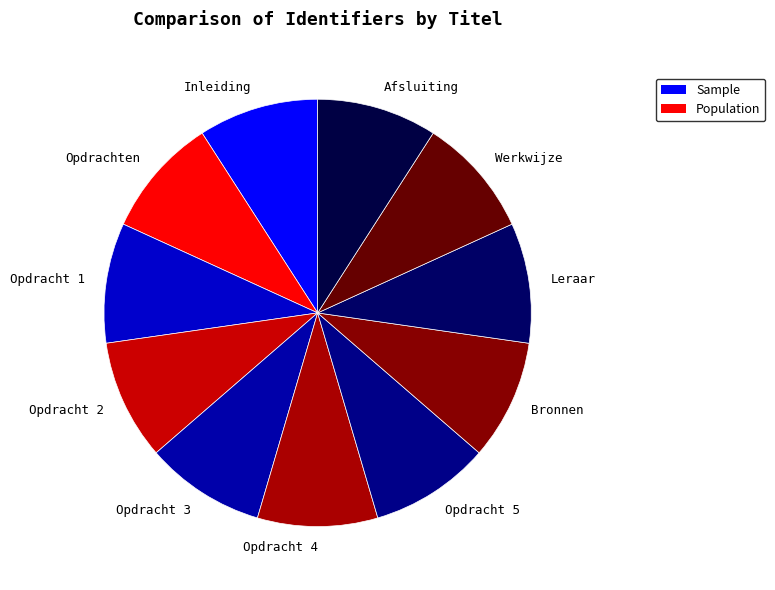

Count the number of slices in the pie.

11